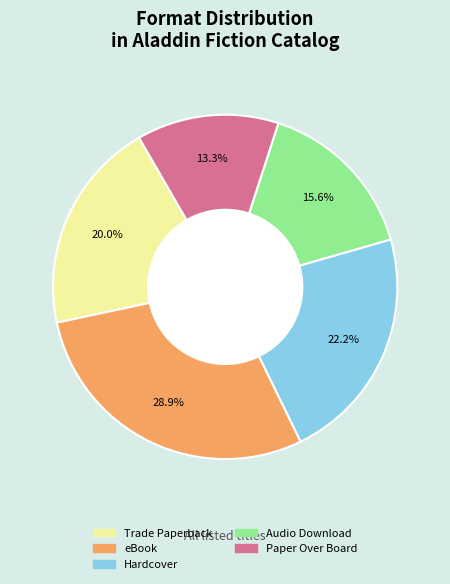

To the nearest percent, what is the combined percentage of eBook and Audio Download?

44%